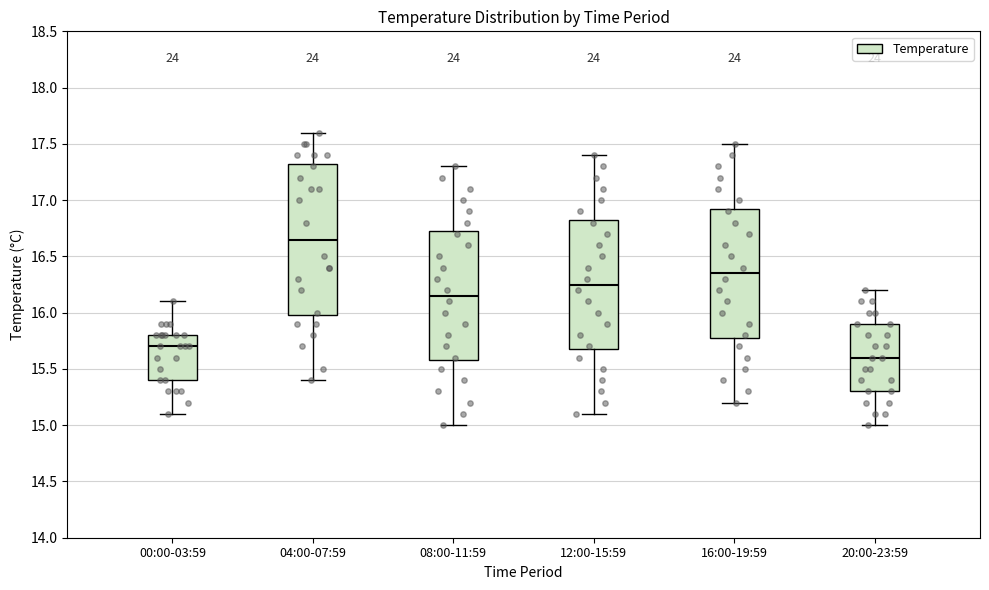

Which box's median line is the highest?

04:00-07:59